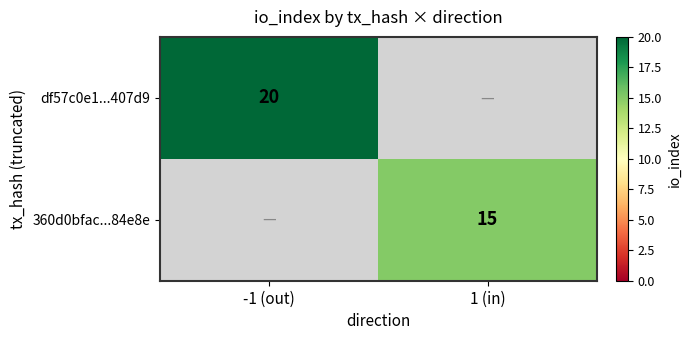

The value of 360d0bfac...84e8e at 1 (in) is 15. True or false?

True